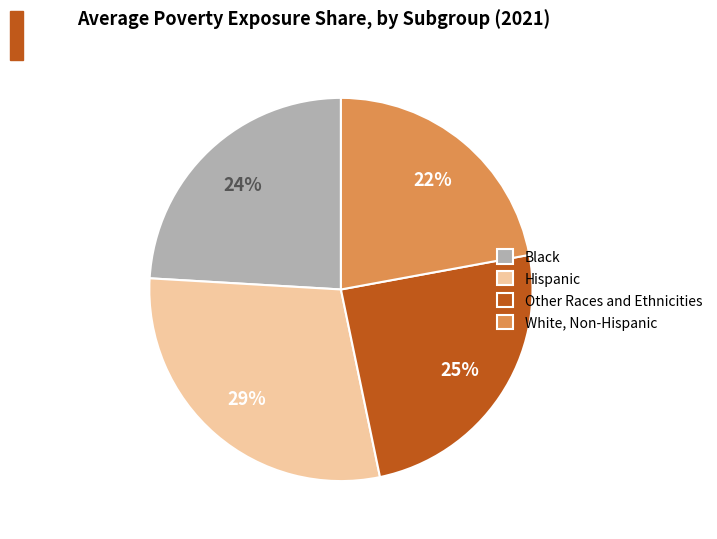

Does Other Races and Ethnicities account for over 50% of the chart?

No